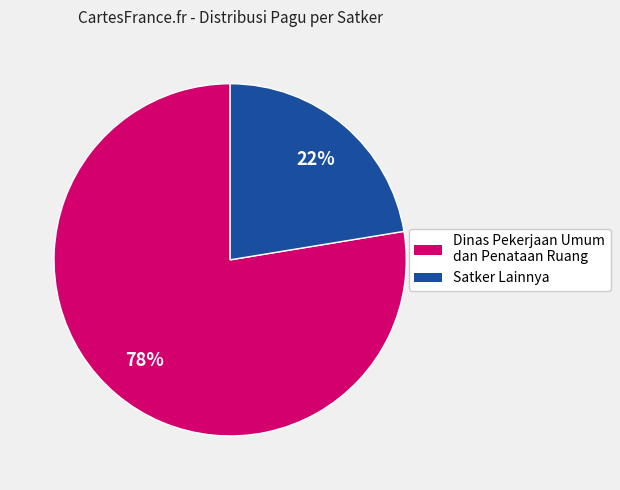

Is there any slice that represents more than half of the pie?

Yes